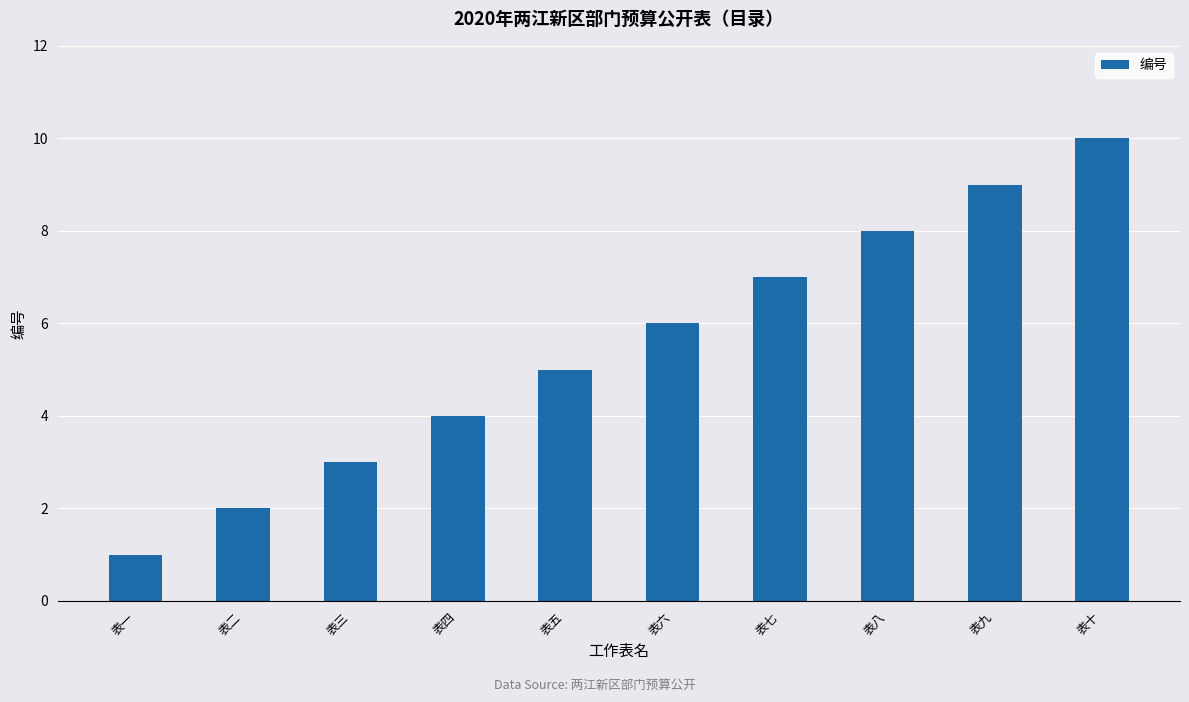

Is it true that the value at 表六 is 10?

False